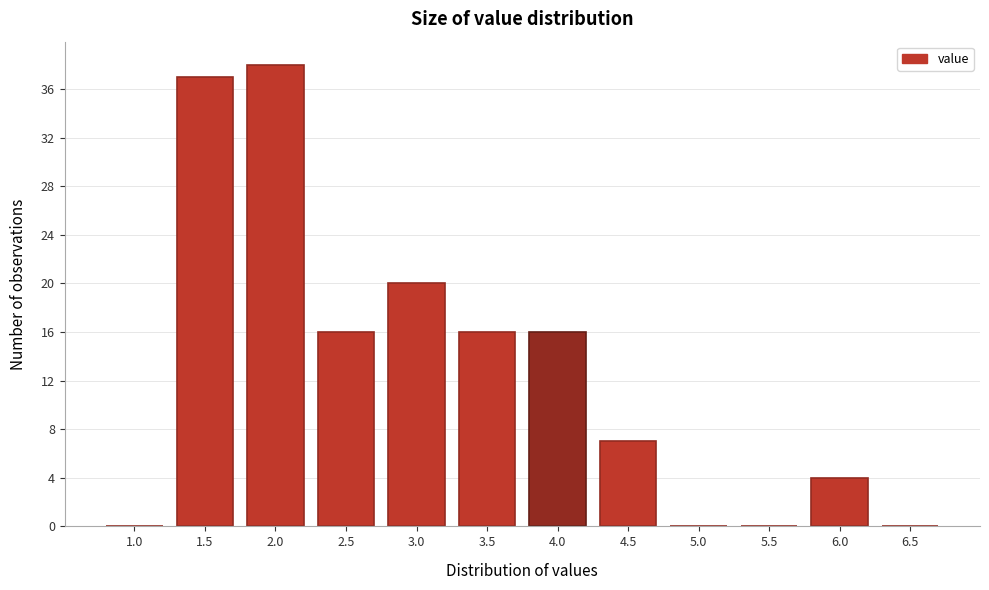

Reading right to left, what are all the values shown in this chart?

6.5=0	6.0=4	5.5=0	5.0=0	4.5=7	4.0=16	3.5=16	3.0=20	2.5=16	2.0=38	1.5=37	1.0=0